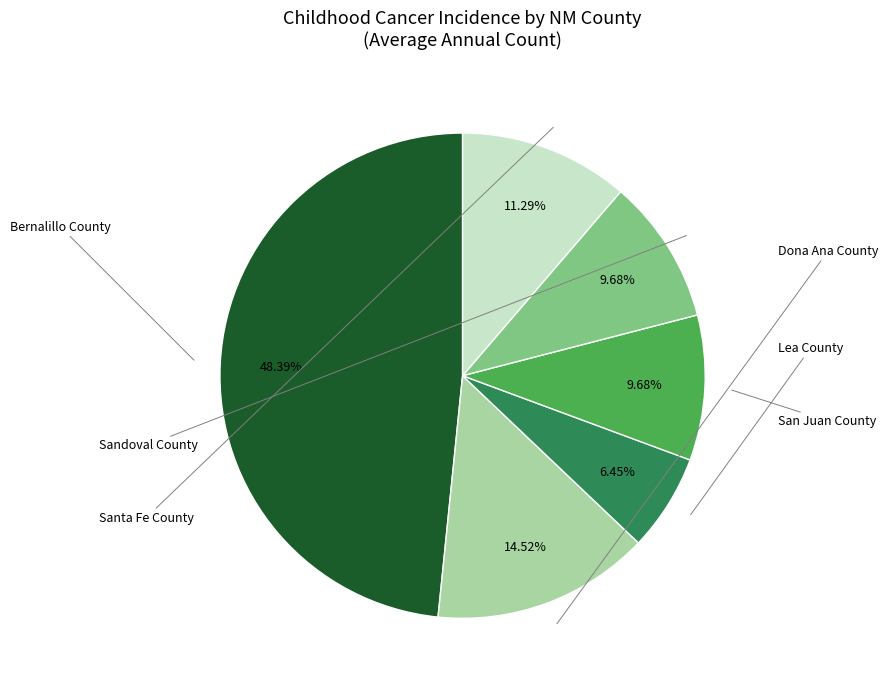

Is there any slice that represents more than half of the pie?

No